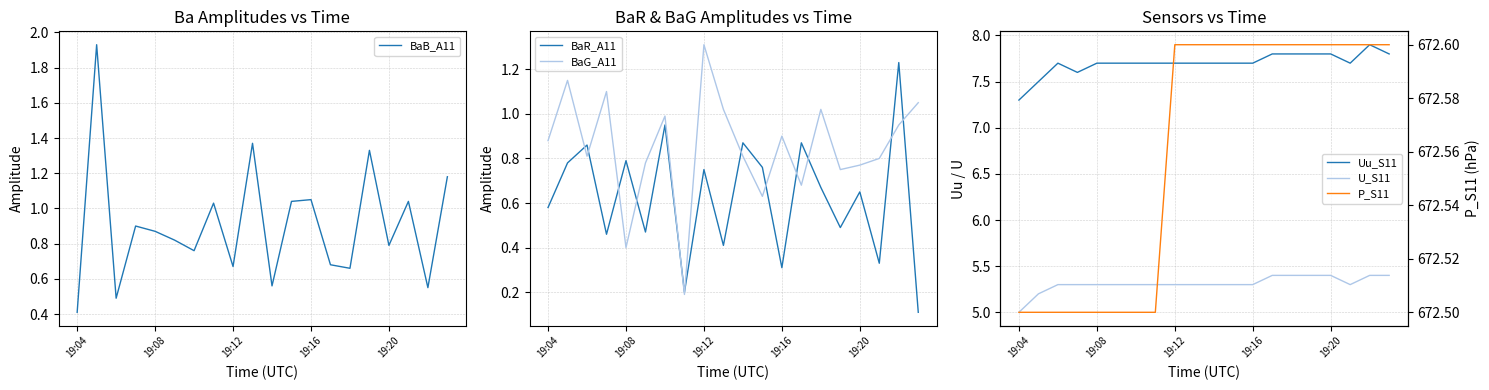

Which category has the lowest value in the BaB_A11 series?

19:04